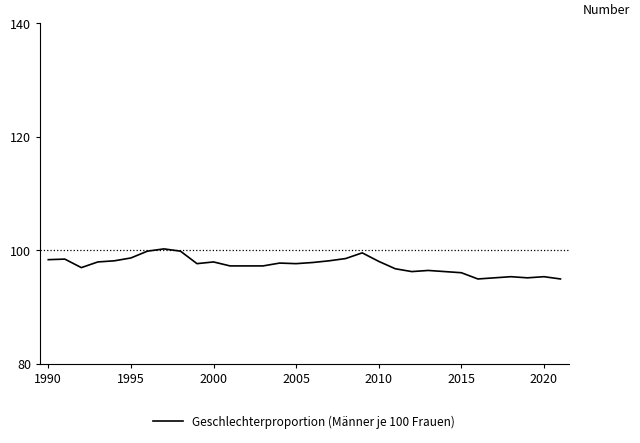

What is the sum of all values?

3114.4